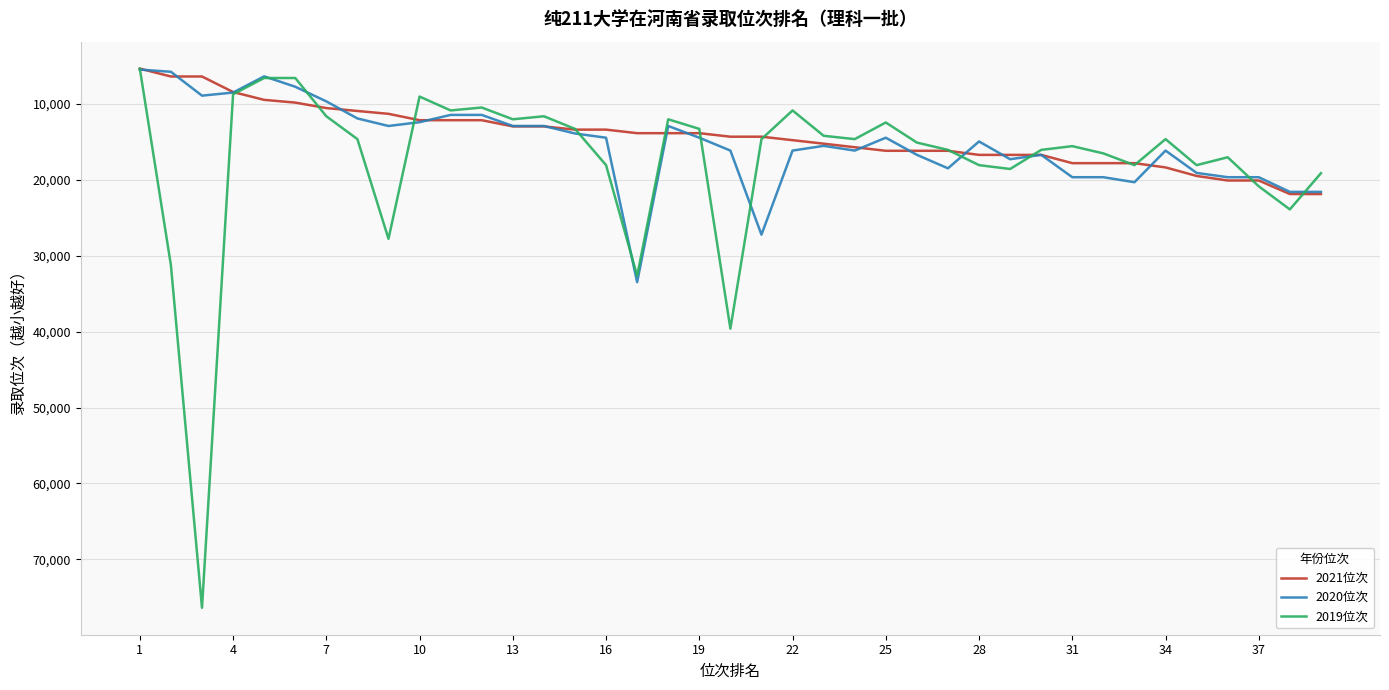

Which series has the widest spread of values?

2019位次